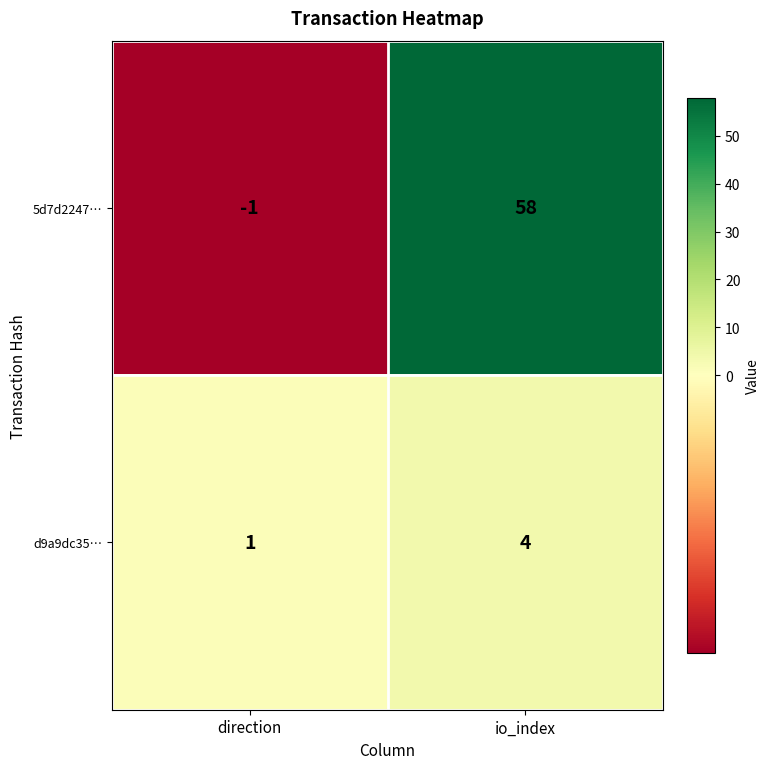

Which series has the largest total across all categories?

5d7d2247…